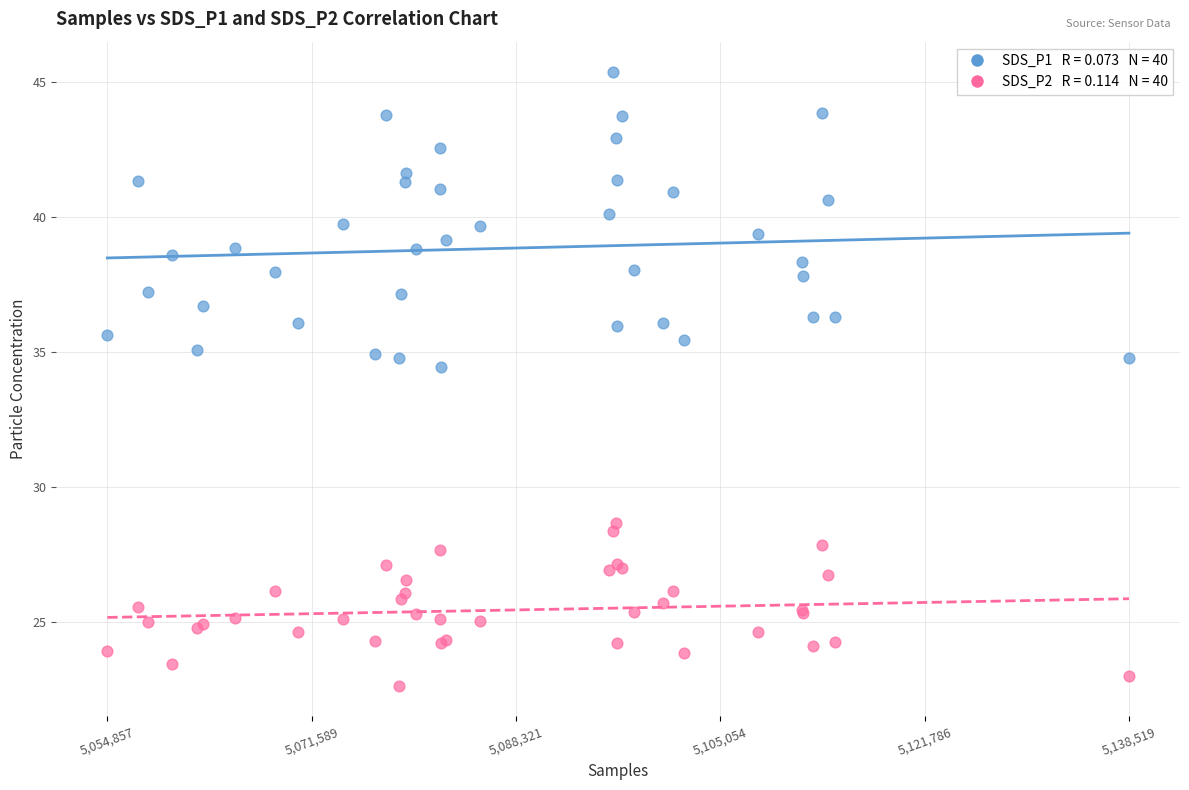

Across all series, what Y value is closest to 33?

34.4